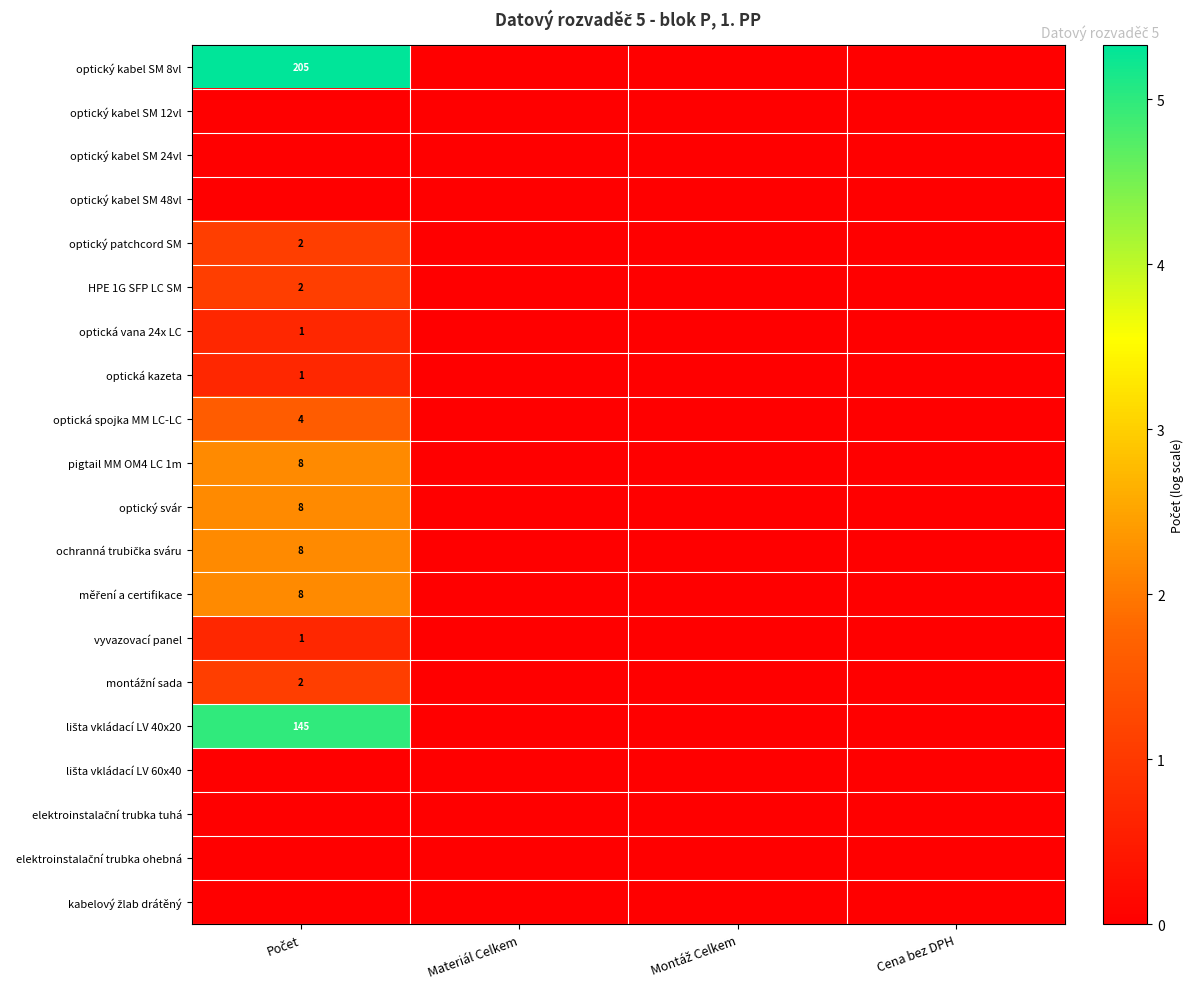

How many series are shown in this chart?

20